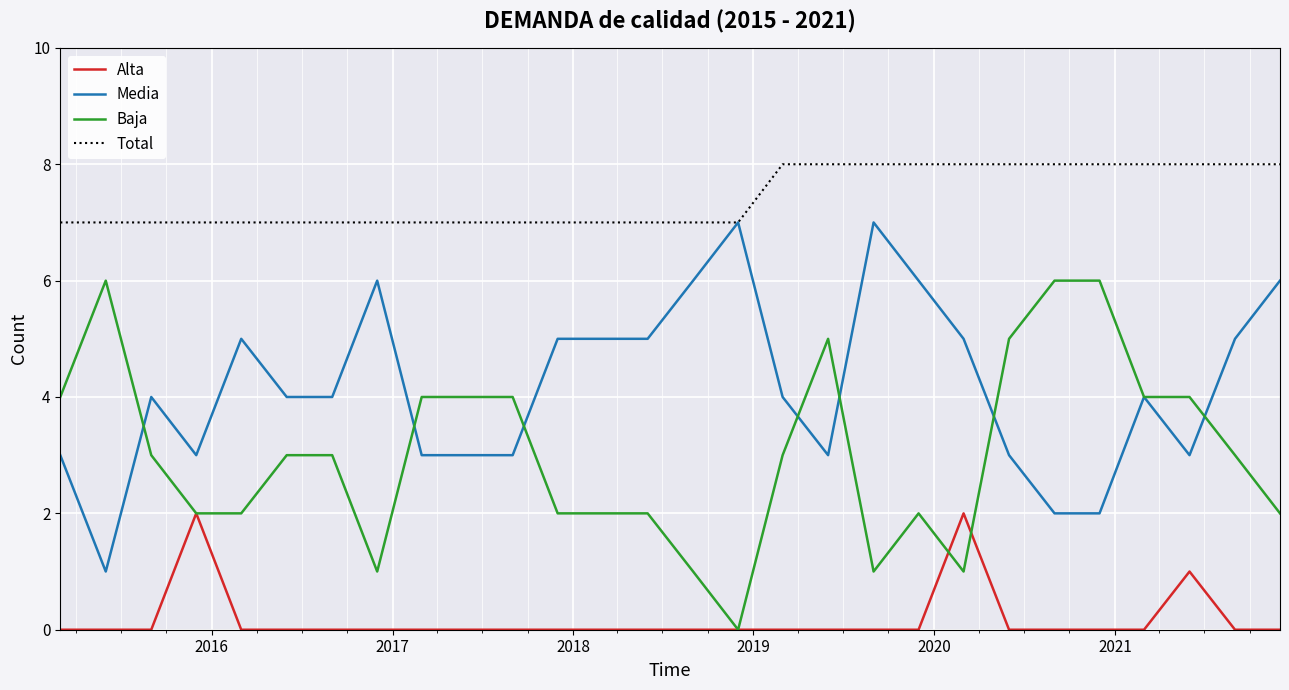

True or false: Baja and Total intersect in this chart.

False